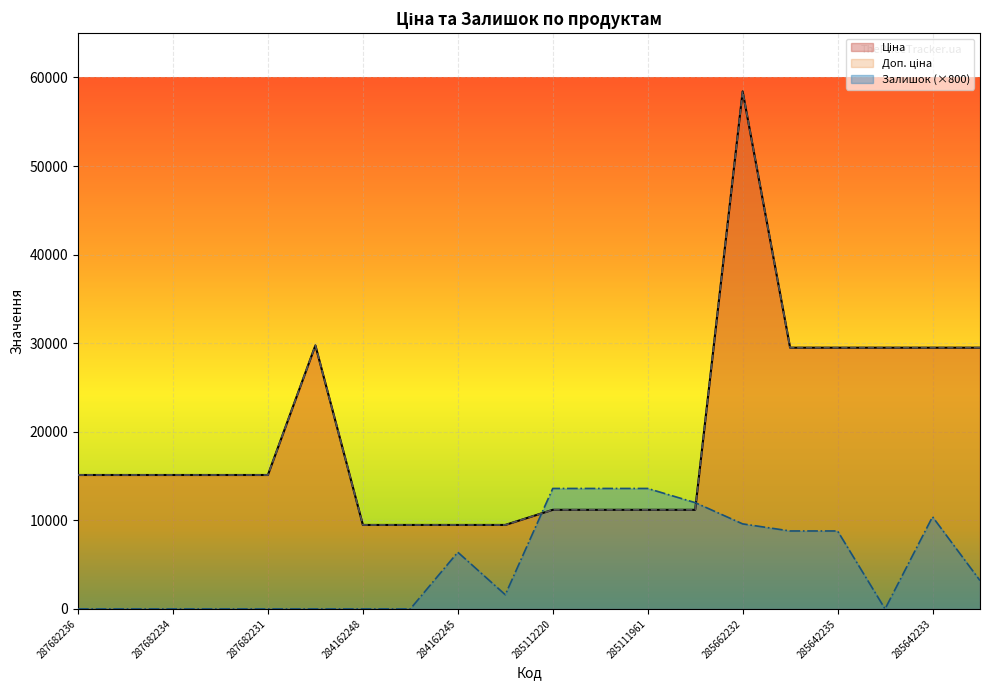

What is the label of the 6th point from the right?

285662232